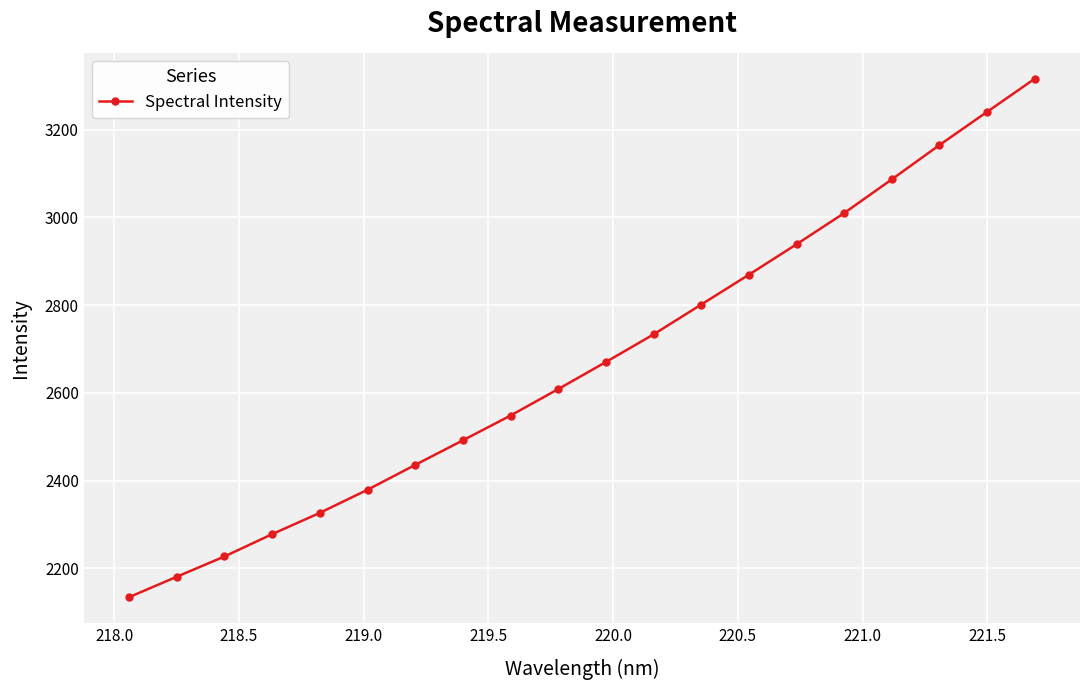

What is the average value?

2672.1